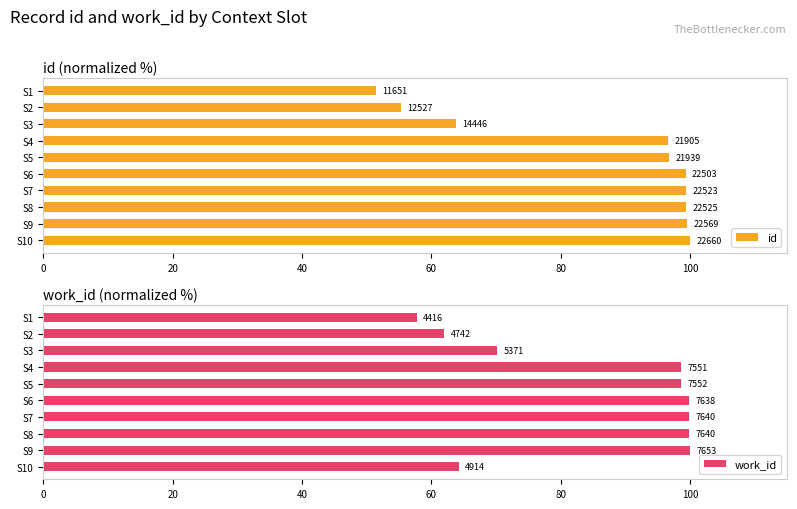

The value of work_id at S4 is 62.7. True or false?

False